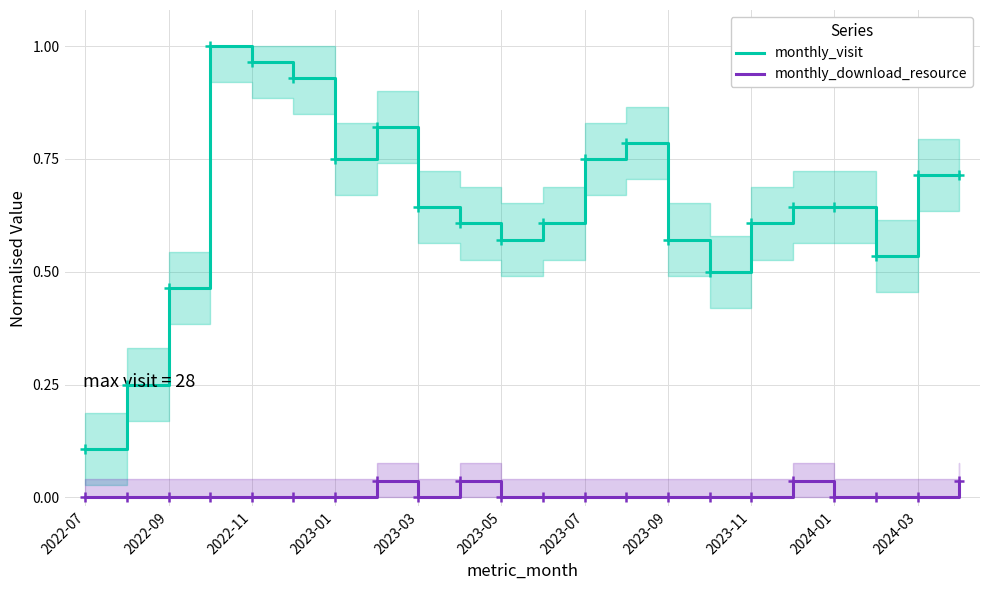

True or false: monthly_download_resource has more than 2 interior local peaks.

True